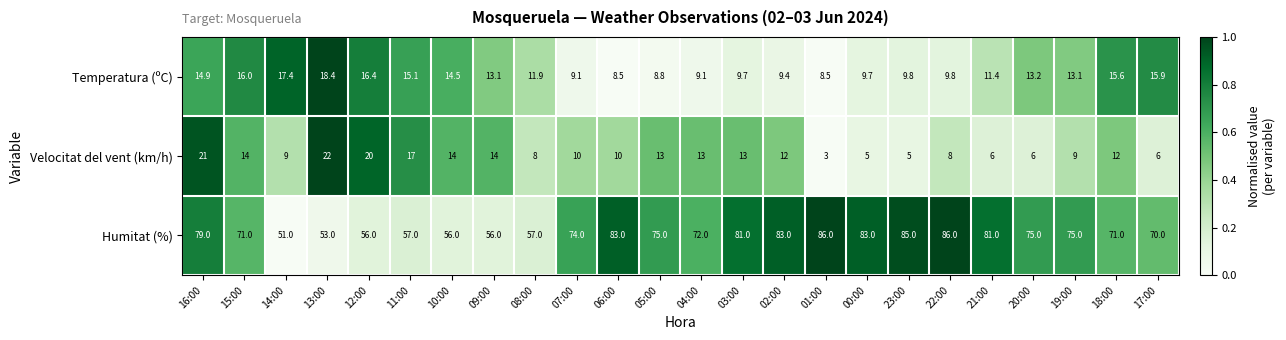

How many values in the Temperatura (ºC) series exceed 13?

12